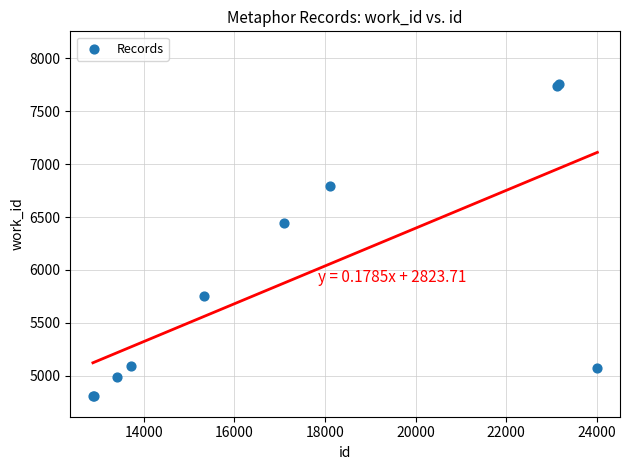

What Y value in the scatter plot is closest to 6284?

6442